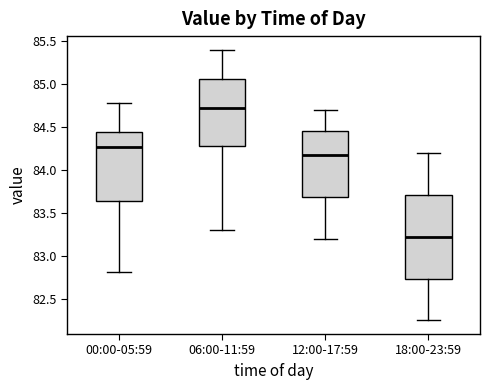

Where is the lower edge of the box for 06:00-11:59 on the y-axis? The values are not printed on the chart, so give them approximately, as read against the axis.

84.30